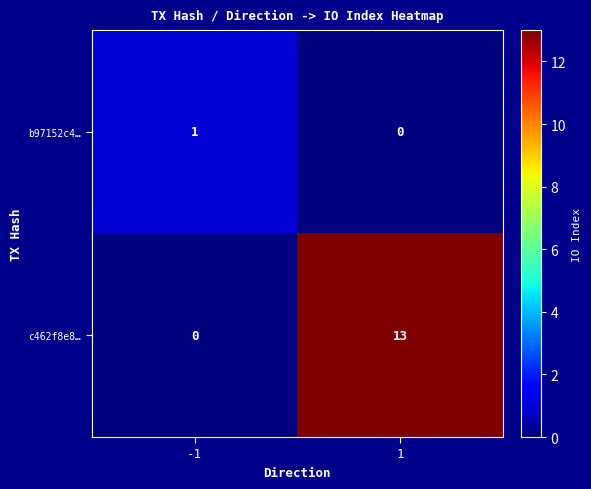

Which series has the largest total across all categories?

c462f8e8…